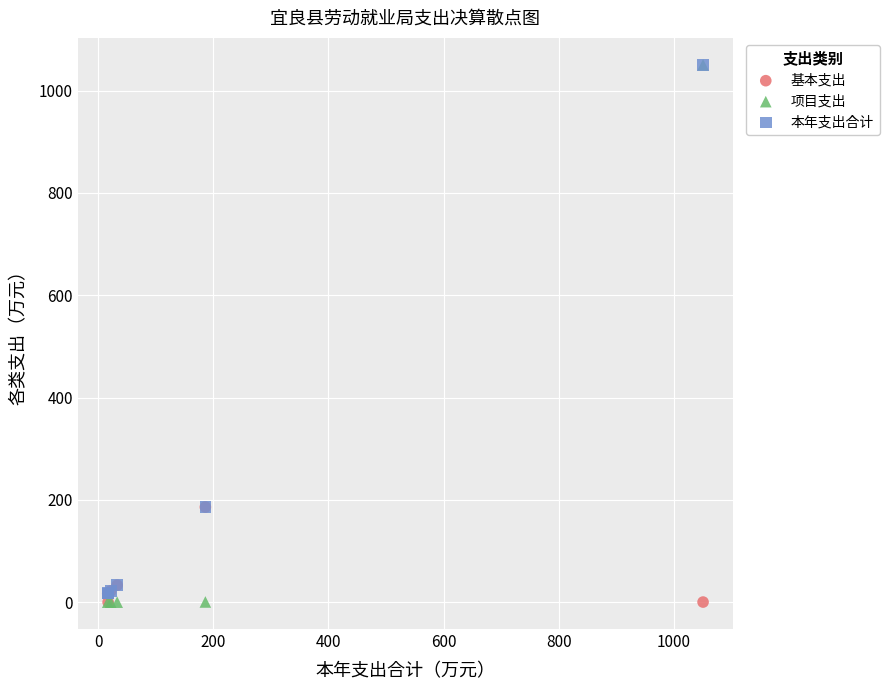

What are all the series names shown in the legend?

基本支出, 项目支出, 本年支出合计